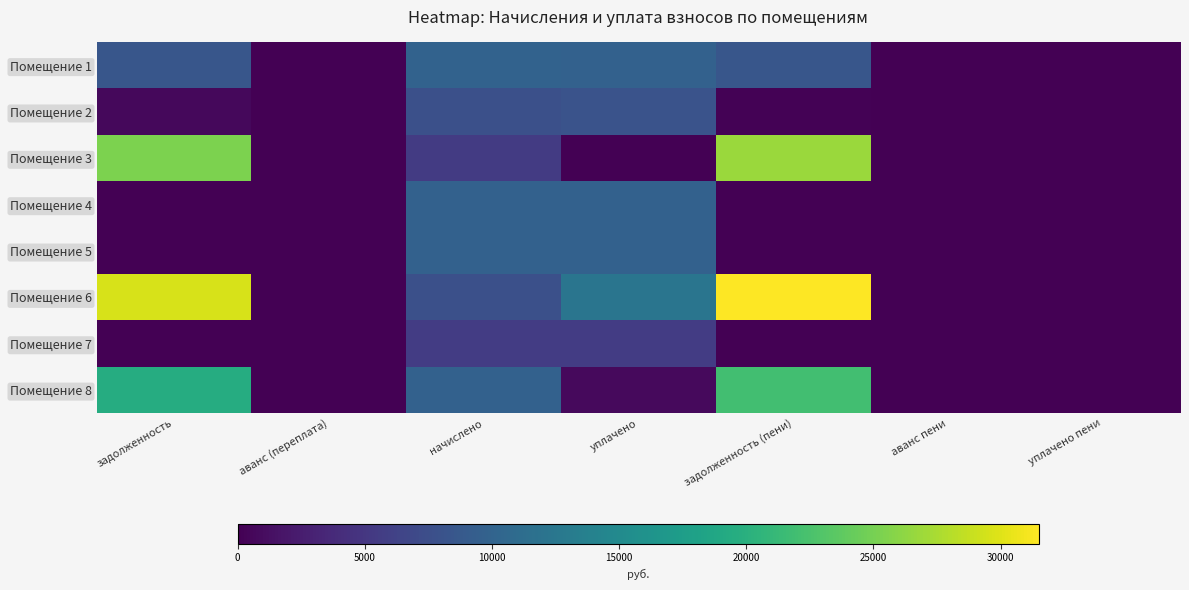

Reading left to right, list all the values displayed in this chart.

Помещение 1: задолженность=8435.0	аванс (переплата)=0.0	начислено=9861.1	уплачено=9840.7	задолженность (пени)=8434.0	аванс пени=0.0	уплачено пени=0.0
Помещение 2: задолженность=639.3	аванс (переплата)=0.0	начислено=7680.0	уплачено=8110.0	задолженность (пени)=160.0	аванс пени=0.0	уплачено пени=1.7
Помещение 3: задолженность=25354.8	аванс (переплата)=0.0	начислено=5529.6	уплачено=0.0	задолженность (пени)=26737.2	аванс пени=0.0	уплачено пени=0.0
Помещение 4: задолженность=0.0	аванс (переплата)=0.0	начислено=9738.2	уплачено=9738.2	задолженность (пени)=0.0	аванс пени=0.0	уплачено пени=0.0
Помещение 5: задолженность=0.0	аванс (переплата)=0.0	начислено=9830.4	уплачено=9830.4	задолженность (пени)=0.0	аванс пени=0.0	уплачено пени=0.0
Помещение 6: задолженность=29600.0	аванс (переплата)=0.0	начислено=7680.0	уплачено=12300.0	задолженность (пени)=31520.0	аванс пени=0.0	уплачено пени=0.0
Помещение 7: задолженность=0.0	аванс (переплата)=0.0	начислено=5560.3	уплачено=5560.3	задолженность (пени)=0.0	аванс пени=0.0	уплачено пени=0.0
Помещение 8: задолженность=19535.6	аванс (переплата)=0.0	начислено=9738.2	уплачено=811.5	задолженность (пени)=21970.2	аванс пени=0.0	уплачено пени=0.0